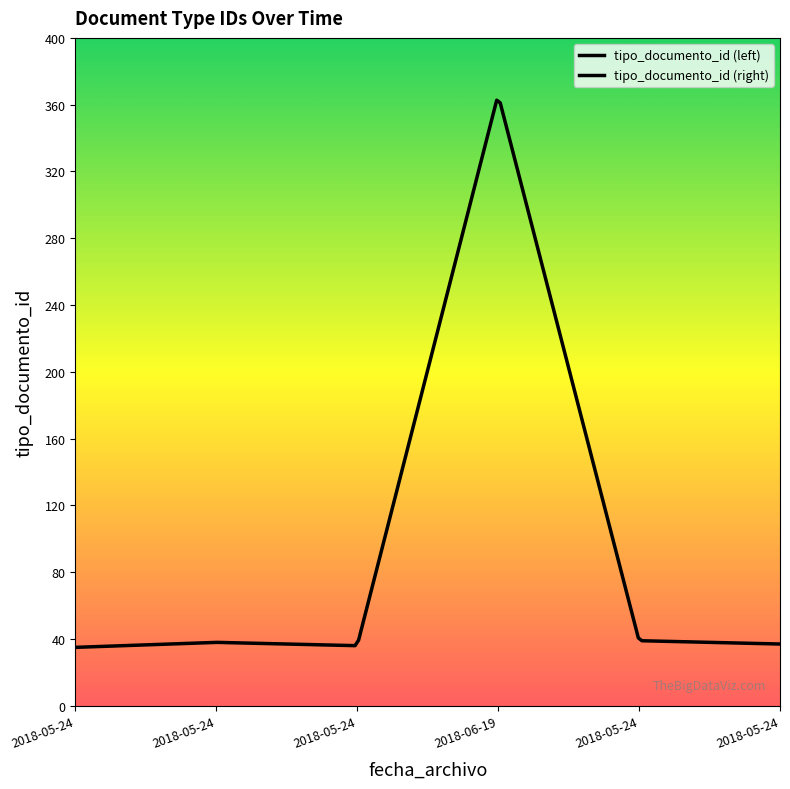

True or false: the data shows 366 at 2018-06-19.

True